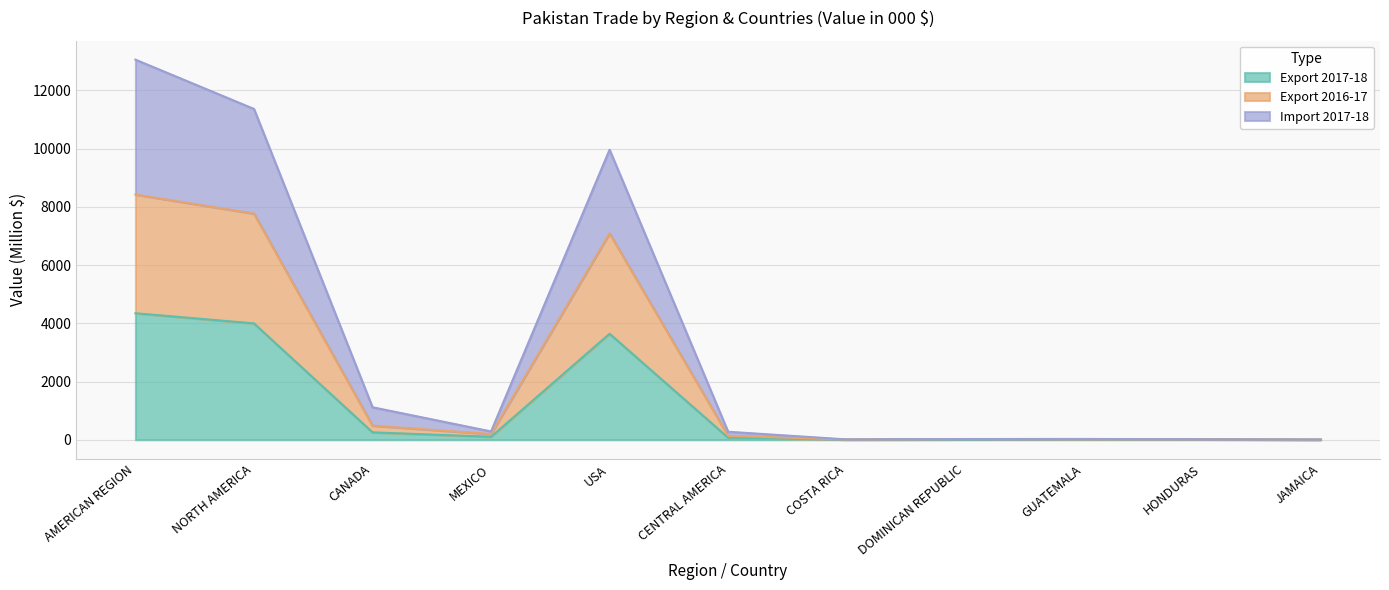

At which label does Import 2017-18 reach its minimum?

JAMAICA